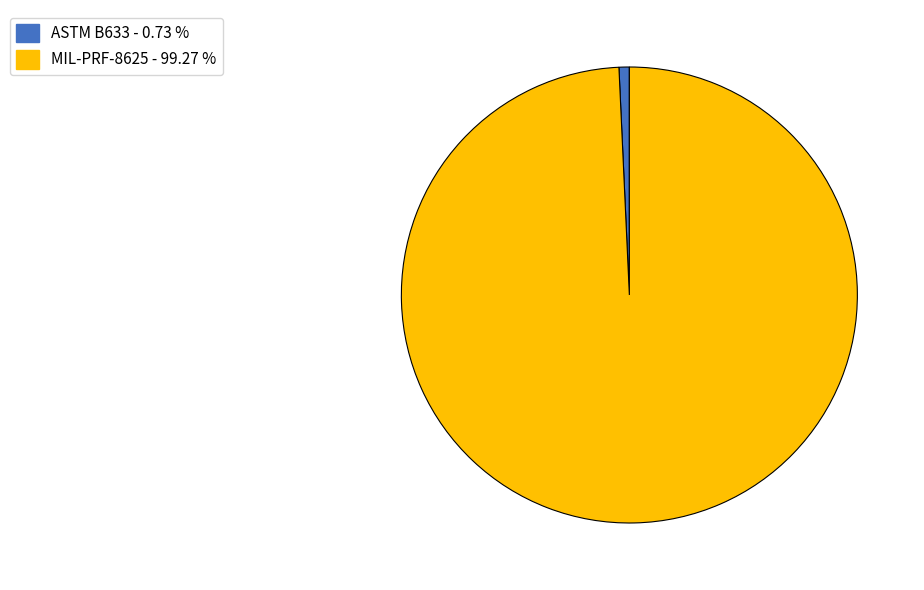

Do ASTM B633 and MIL-PRF-8625 together represent more than half of the pie?

Yes